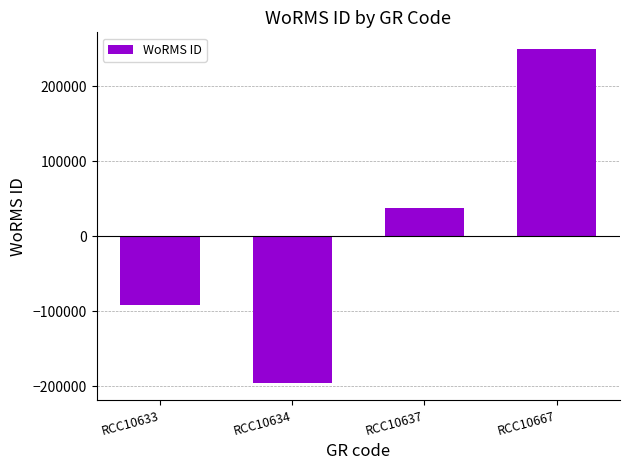

List the labels in order of value, smallest first.

RCC10634, RCC10633, RCC10637, RCC10667